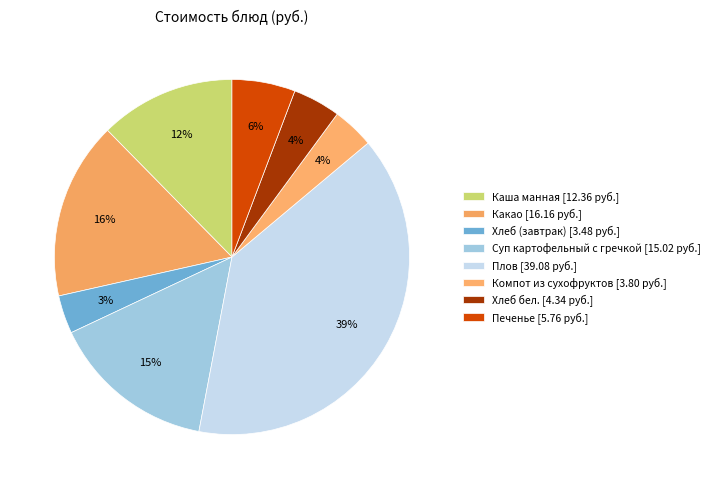

How many slices are in this pie chart?

8